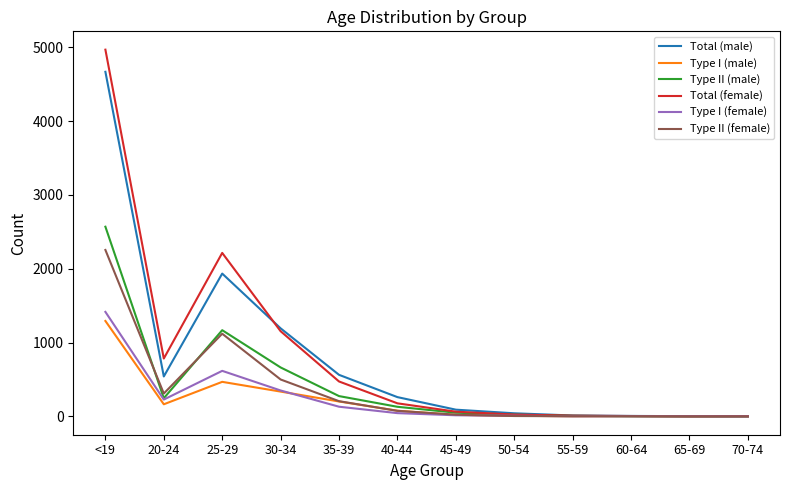

At which category is the sum across all series the highest?

<19